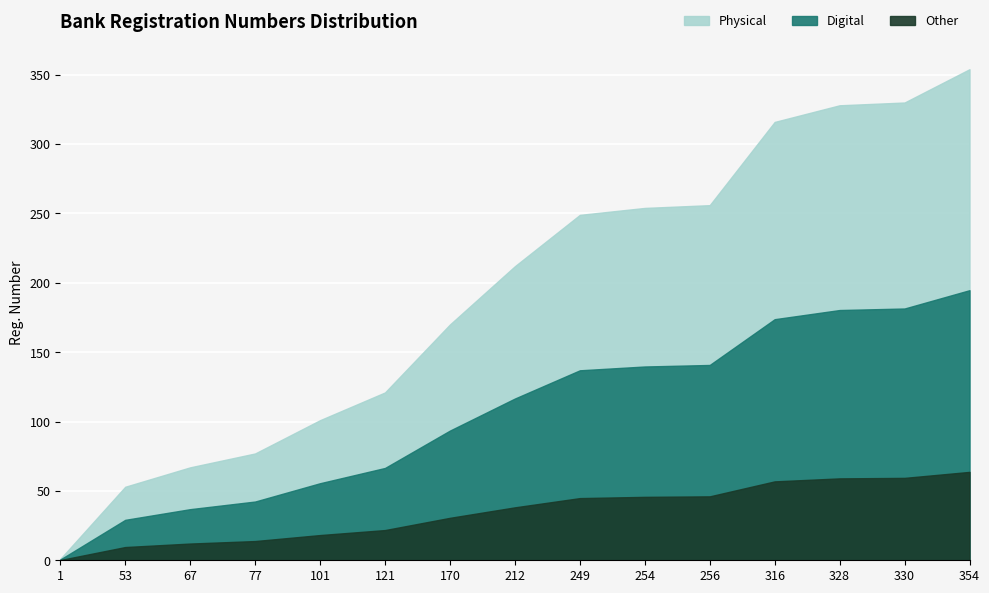

What is the sum of all Physical values?

2889.0